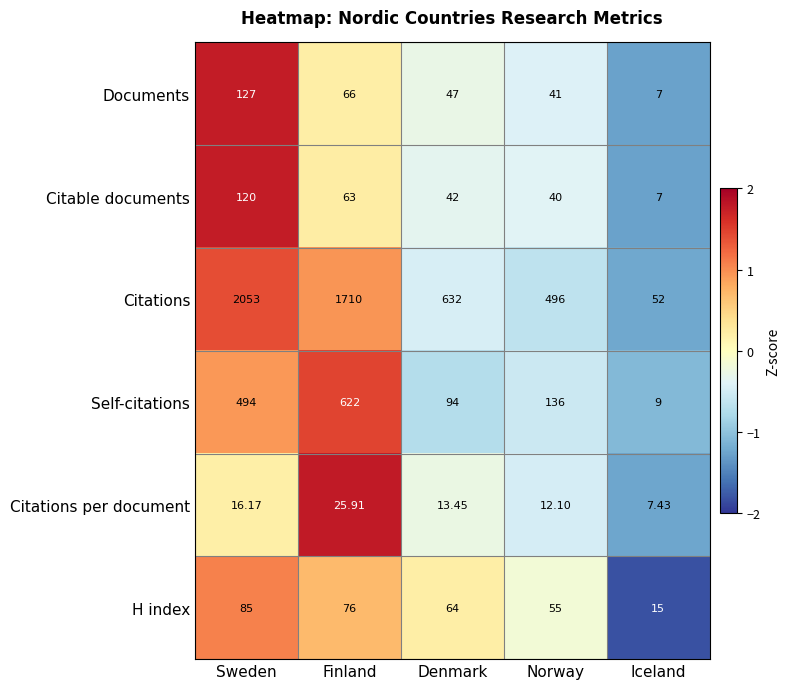

Which series has the largest range (max minus min)?

Citations